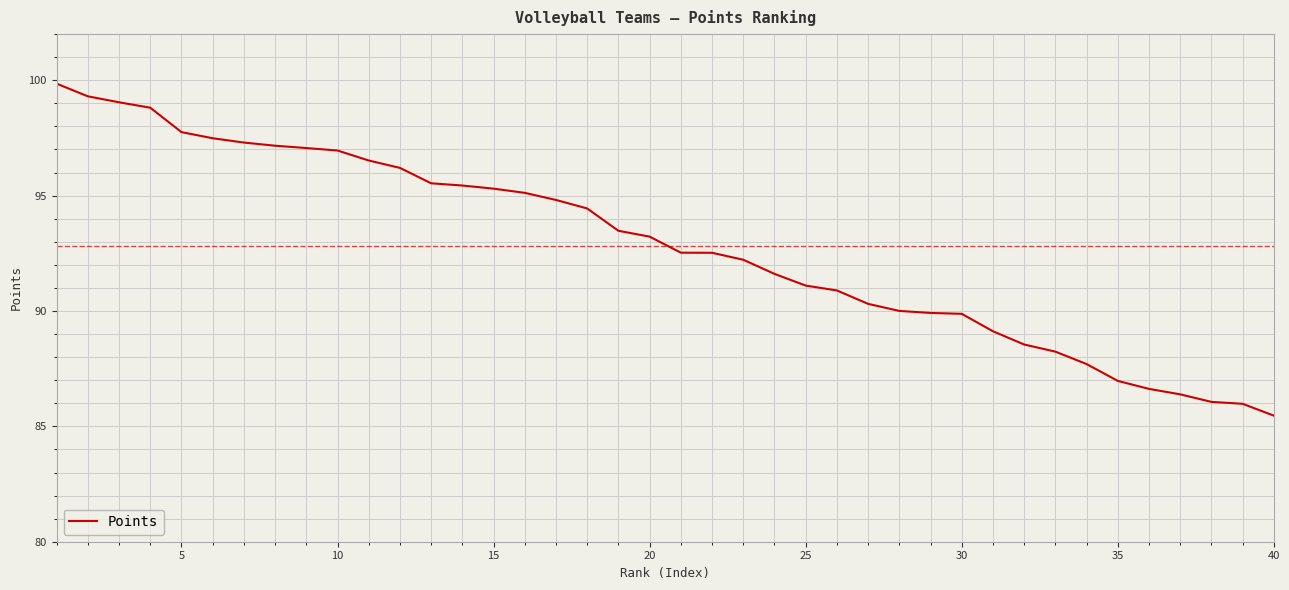

What is the greatest value displayed?

99.9